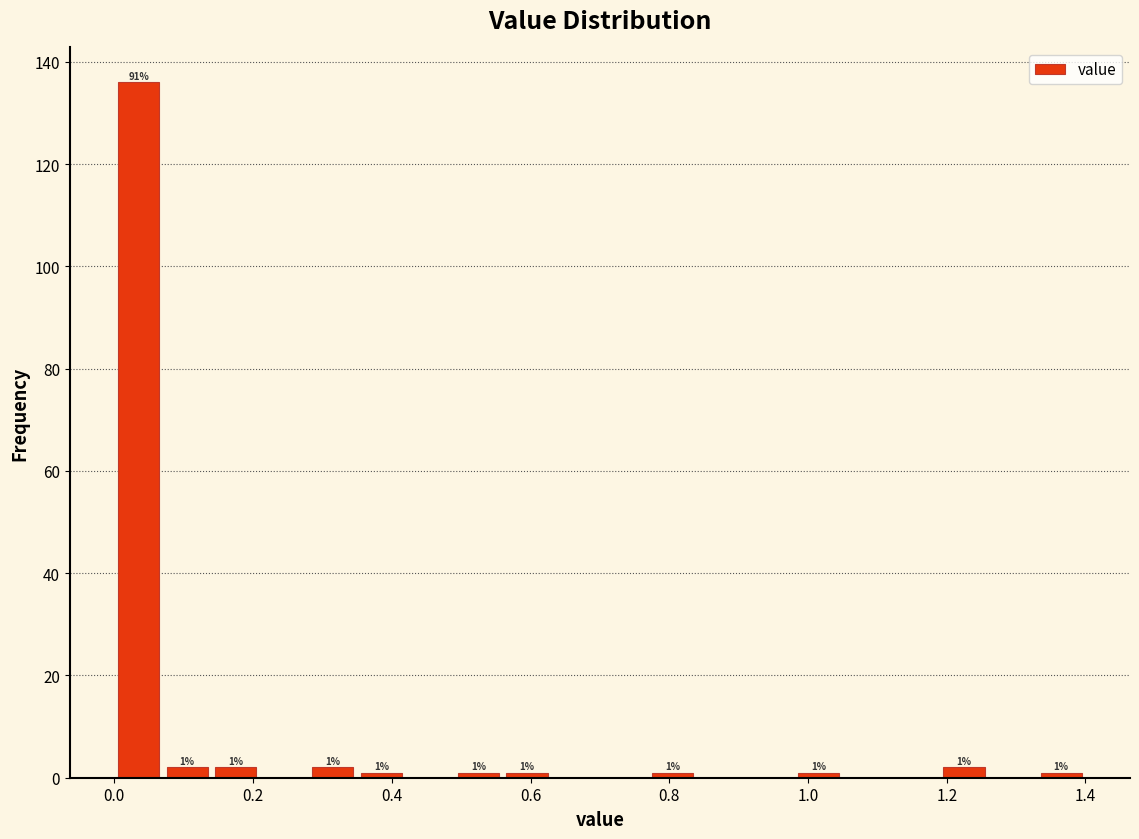

Around what value on the x-axis is the tallest bar? Give the approximate position of its centre, as read against the axis.

0.04